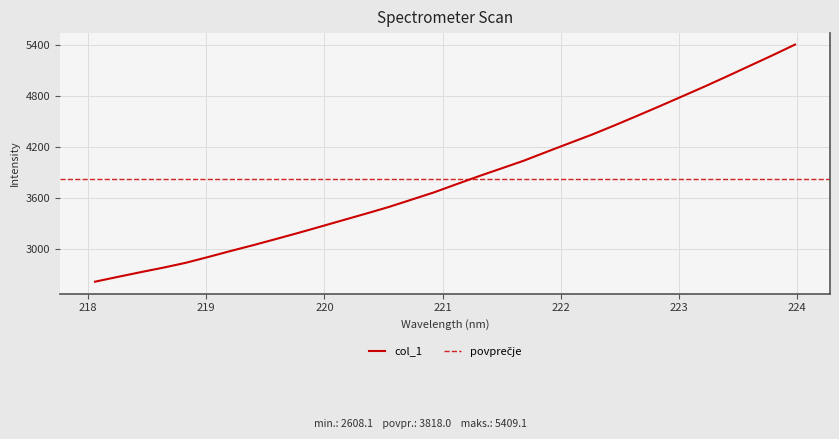

What position from the right is 223.9802?

1